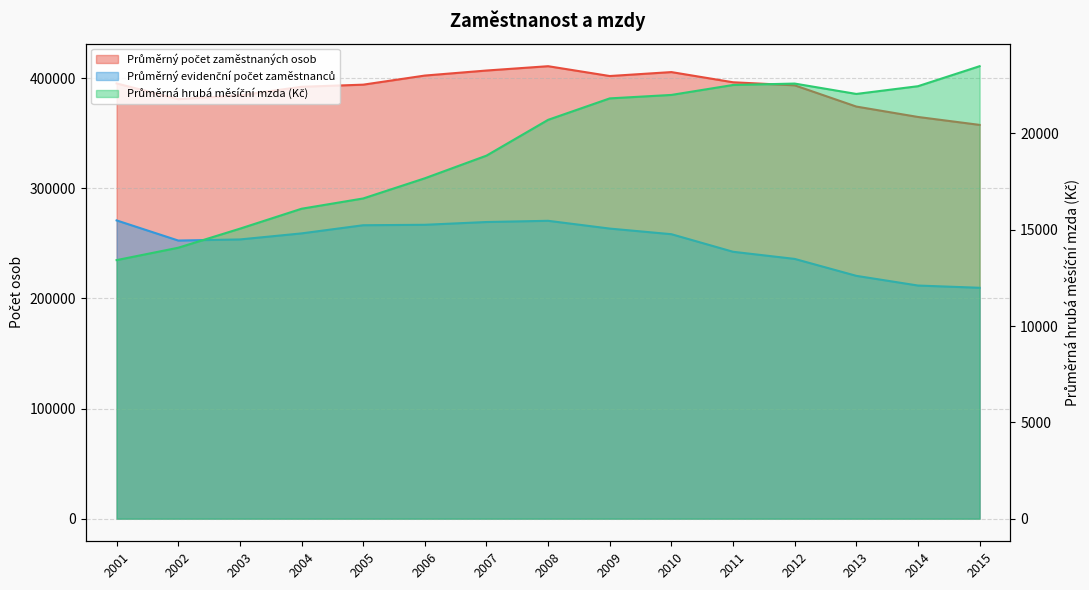

How many lines are shown in the chart?

3